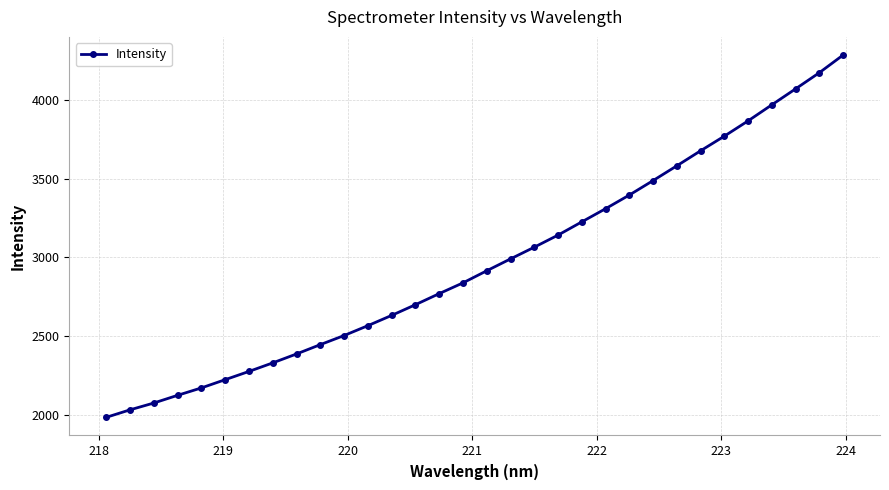

What is the value of the 28th point from the left?

3866.3